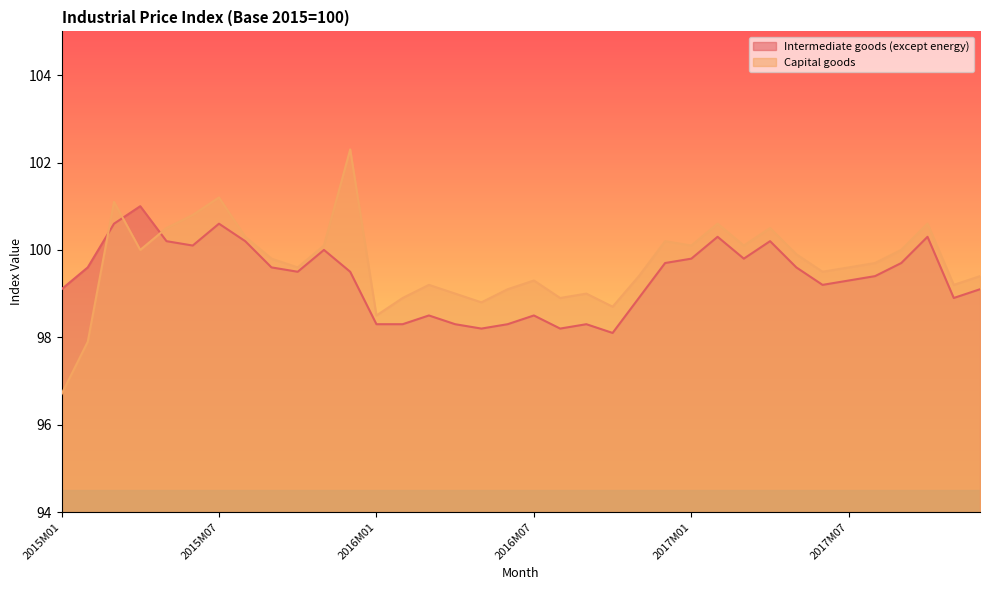

True or false: Intermediate goods (except energy) and Capital goods cross at least once.

True